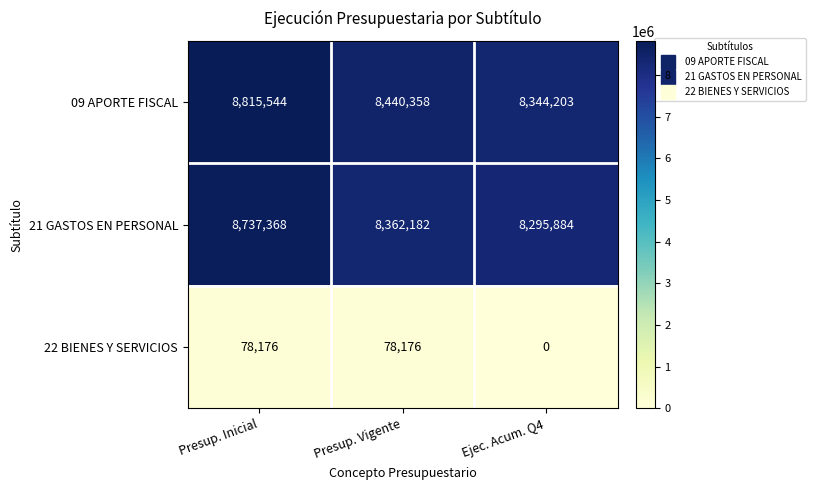

What is the difference between the highest and lowest values at Presup. Vigente?

8362182